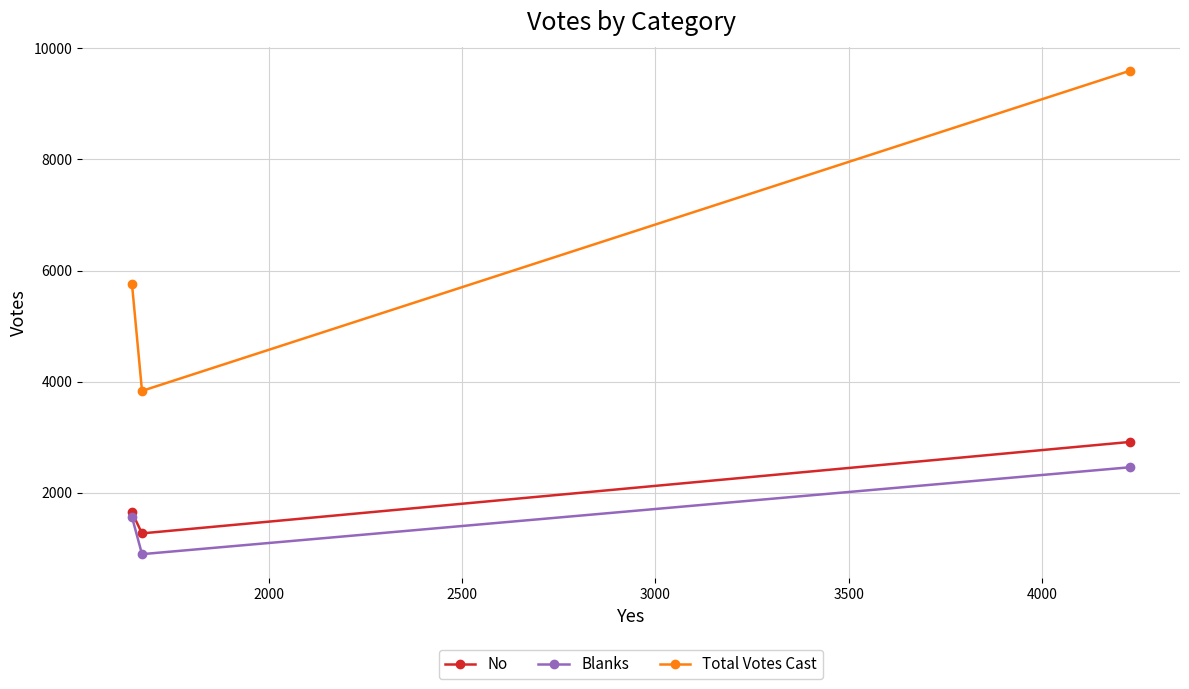

What is the value of the No point at the 2nd from the left?

1267